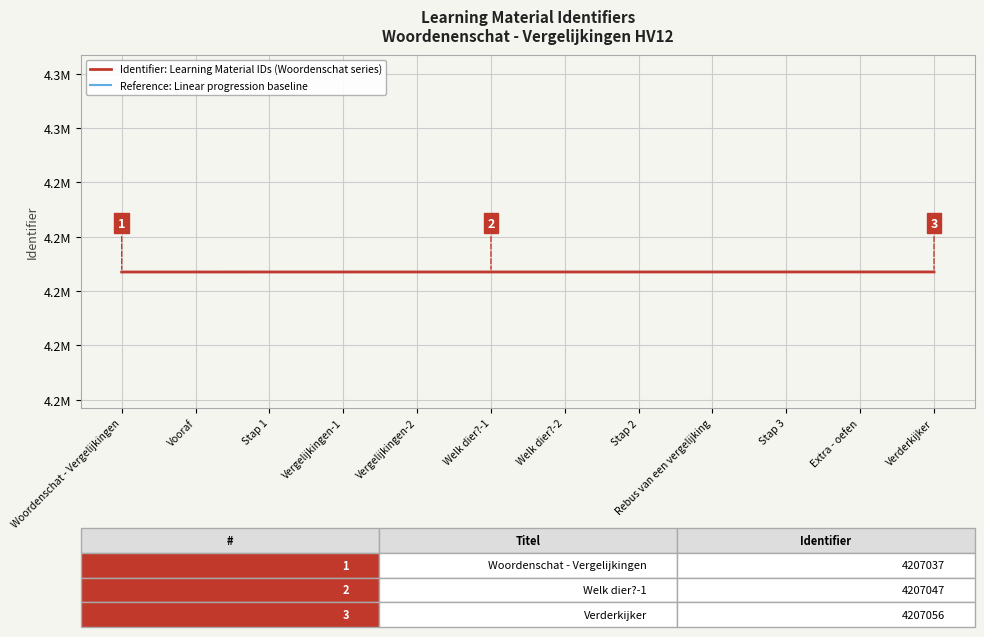

At which category is the sum across all series the highest?

Verderkijker